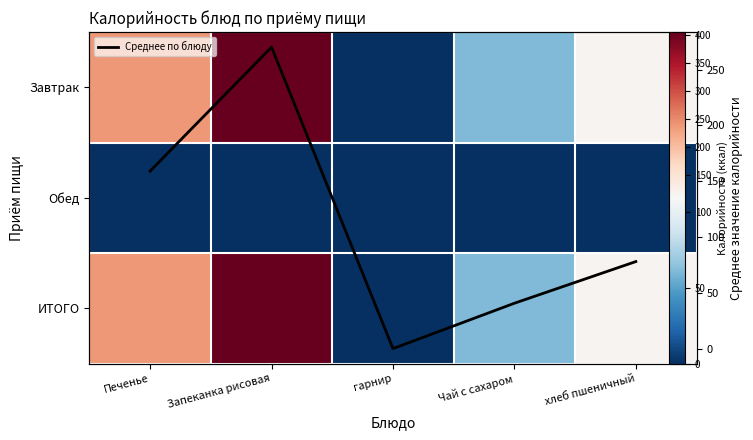

At хлеб пшеничный, list the series in order from smallest to largest.

Обед, Среднее, Завтрак, ИТОГО